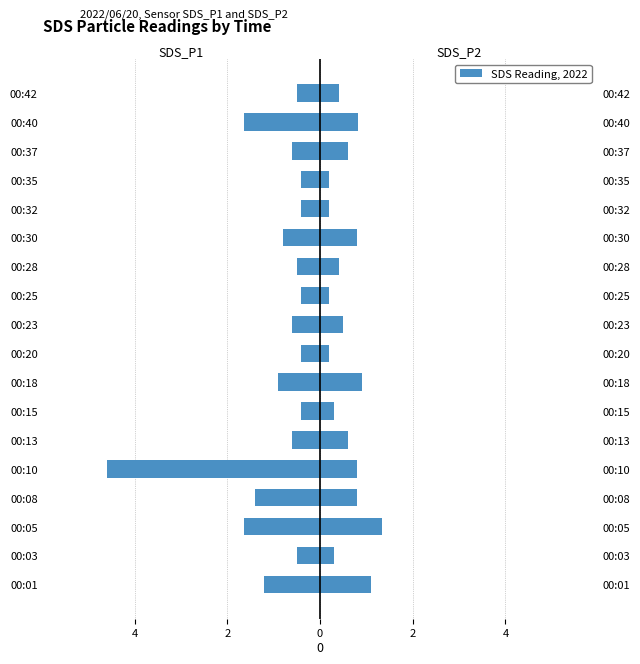

Are the bars grouped side by side (vs. stacked)?

No